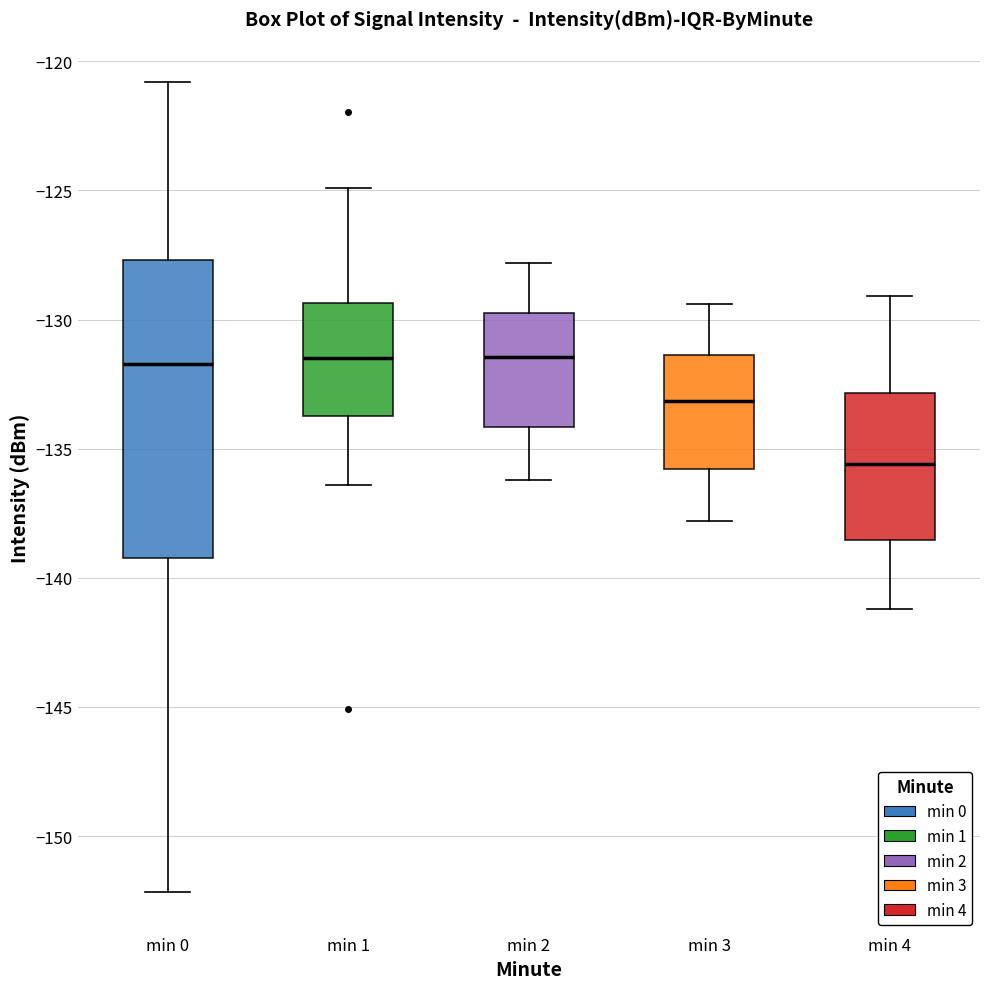

Where does the median line of the box for min 1 sit on the y-axis? The values are not printed on the chart, so give them approximately, as read against the axis.

-131.5